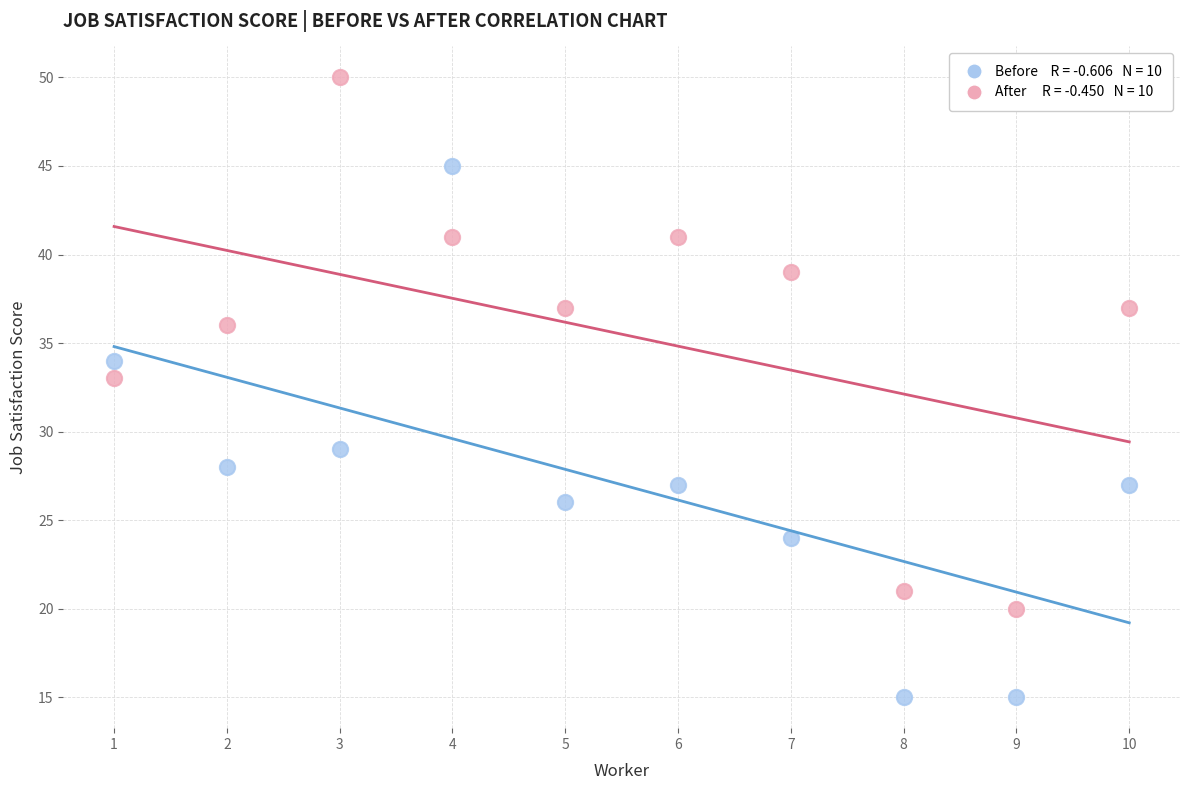

Across all data points, what is the range of X values (max minus min)?

9